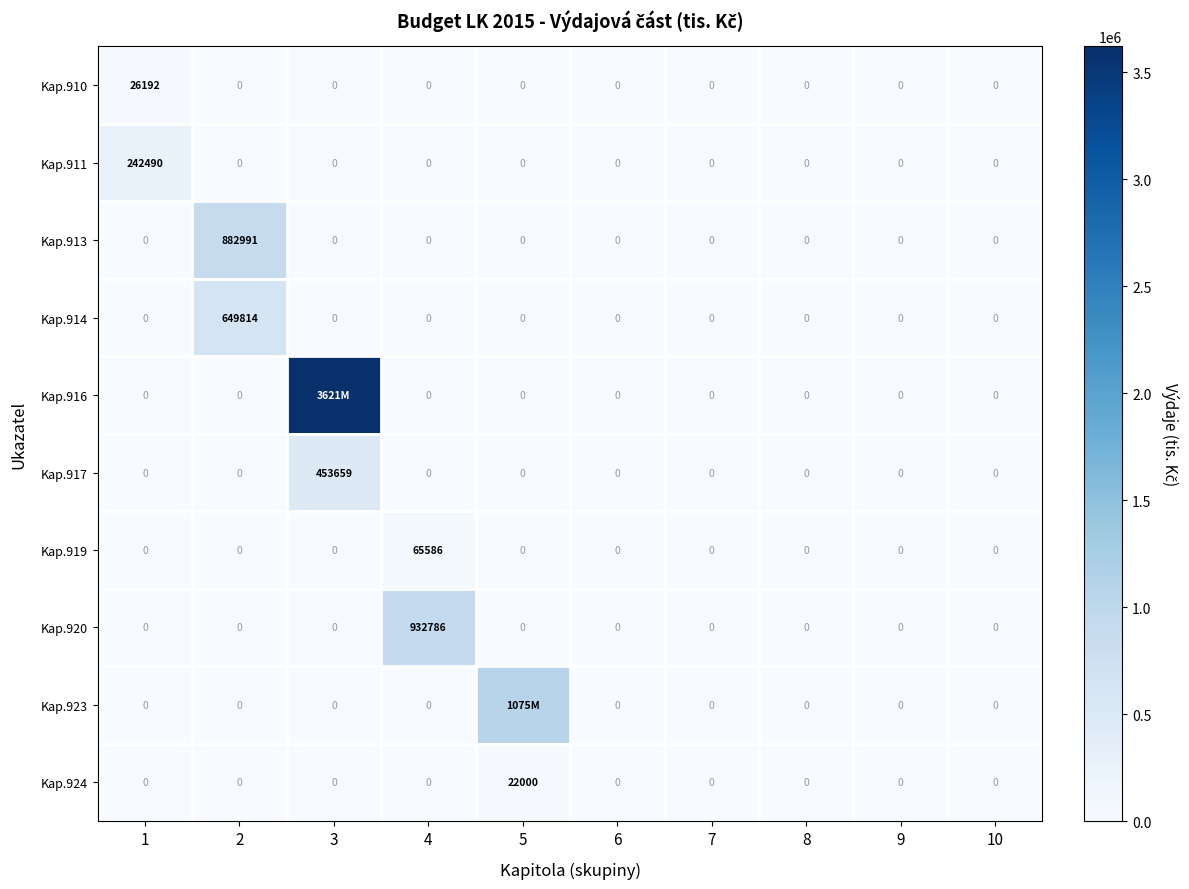

How many values in the Kap.910 series exceed 0?

1